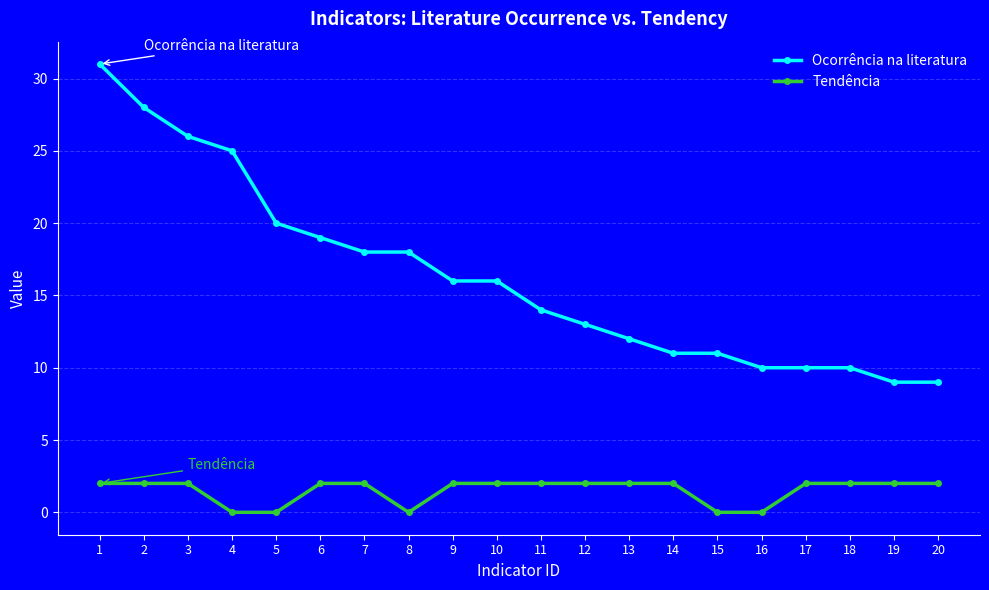

What is the greatest value displayed?

31